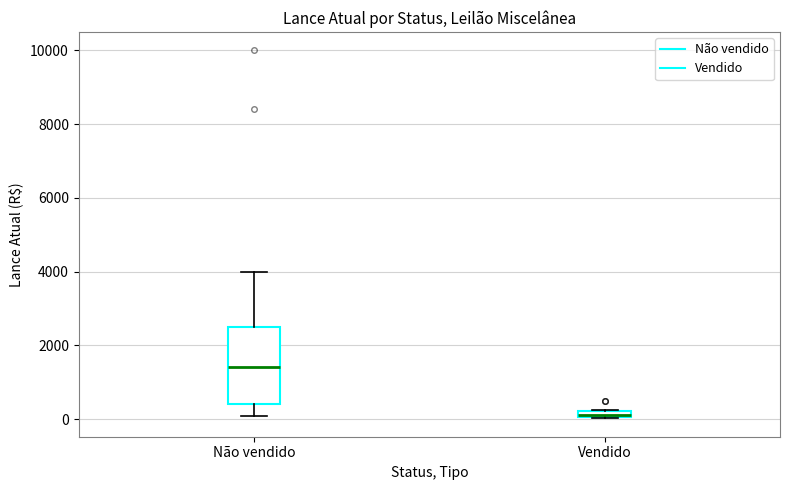

Comparing the boxes themselves (not the whiskers), which one is the tallest?

Não vendido